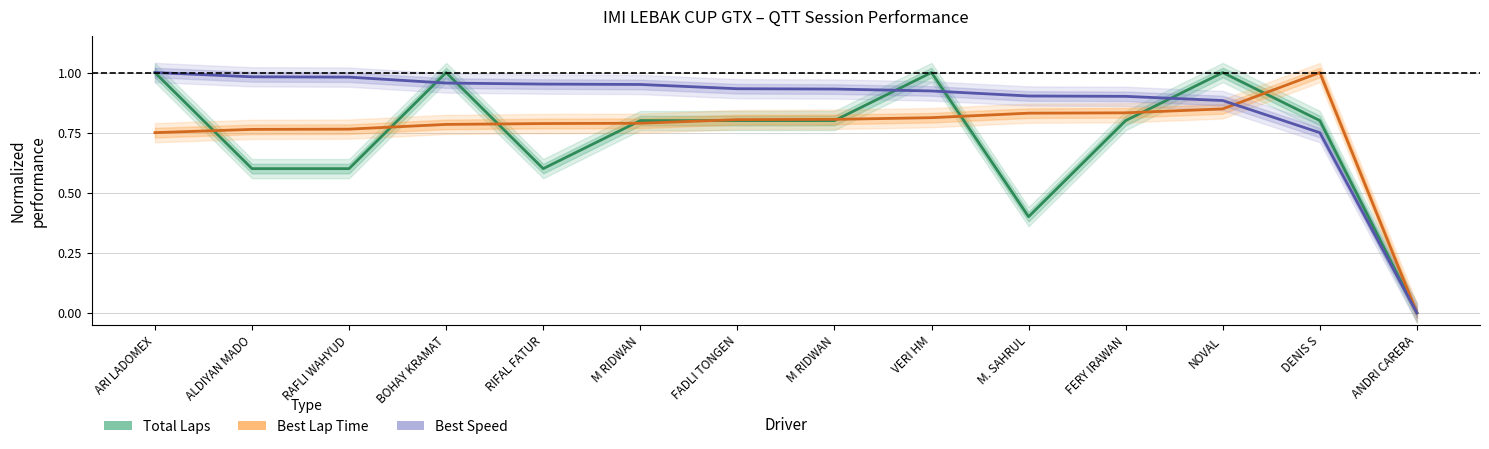

What is the difference between the maximum and minimum values in the Best Speed series?

1.0